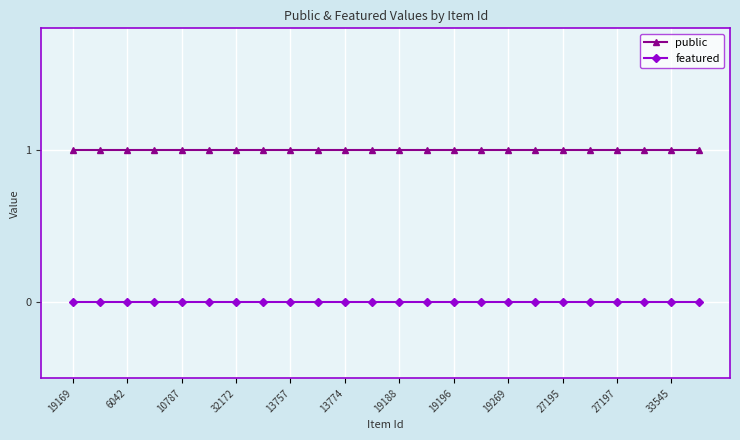

True or false: featured and public intersect in this chart.

False